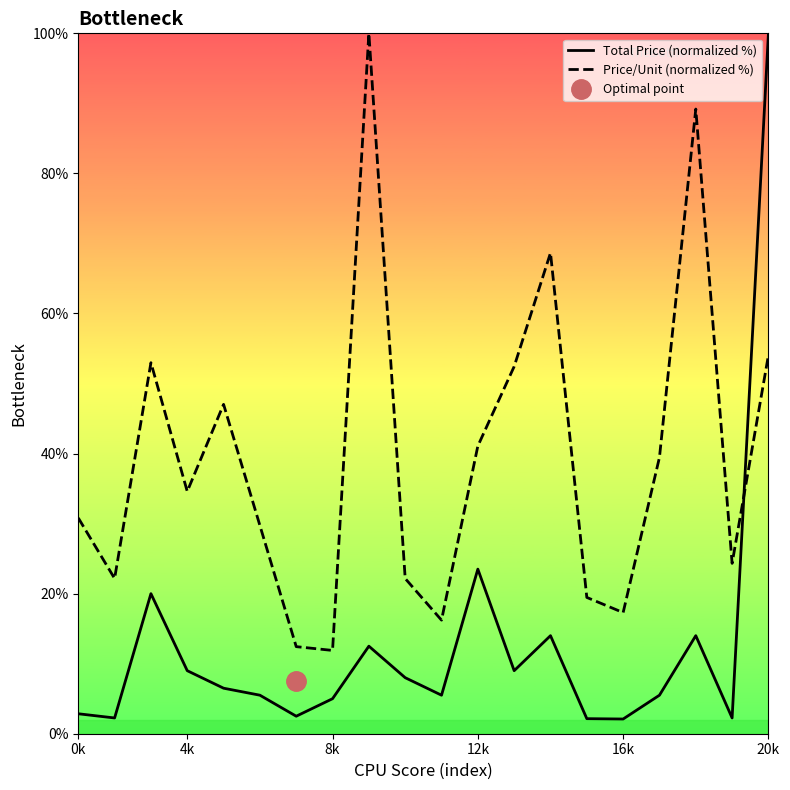

What is the difference between the highest and lowest values at 0k?

28.0